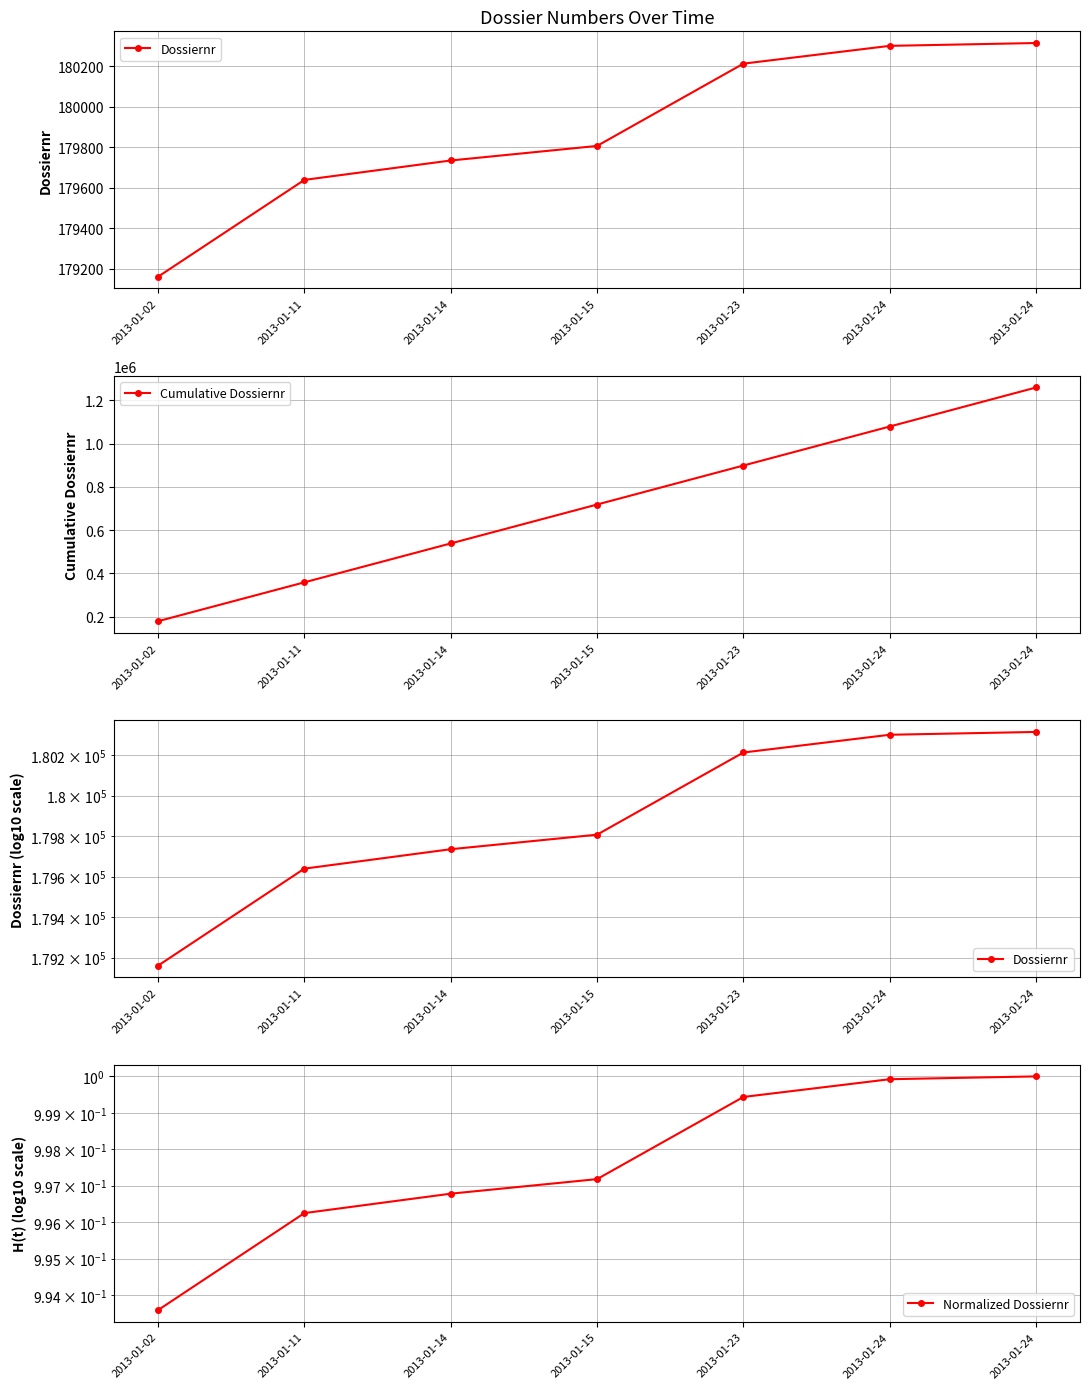

The Dossiernr series shows 293568.4 at 2013-01-23. True or false?

False